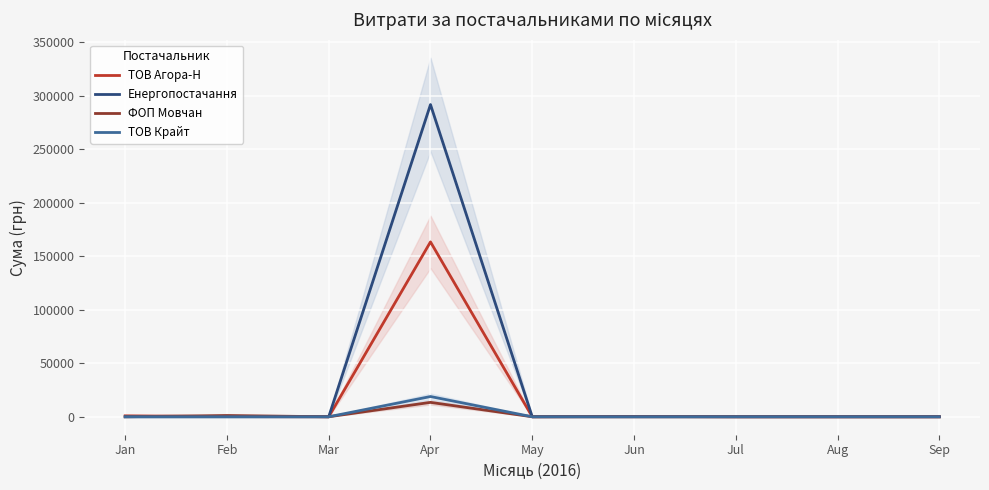

How many lines are shown in the chart?

4